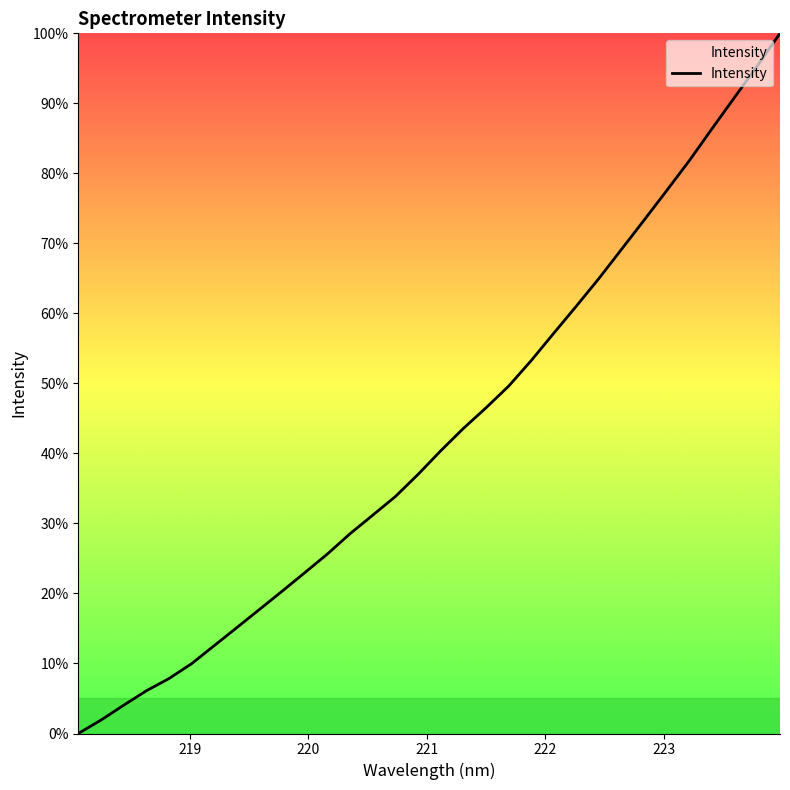

What is the maximum value shown in the chart?

100.0